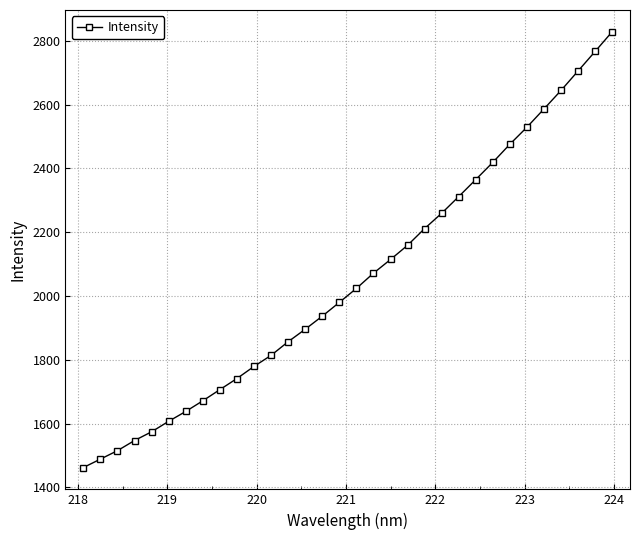

What is the maximum value shown in the chart?

2828.2